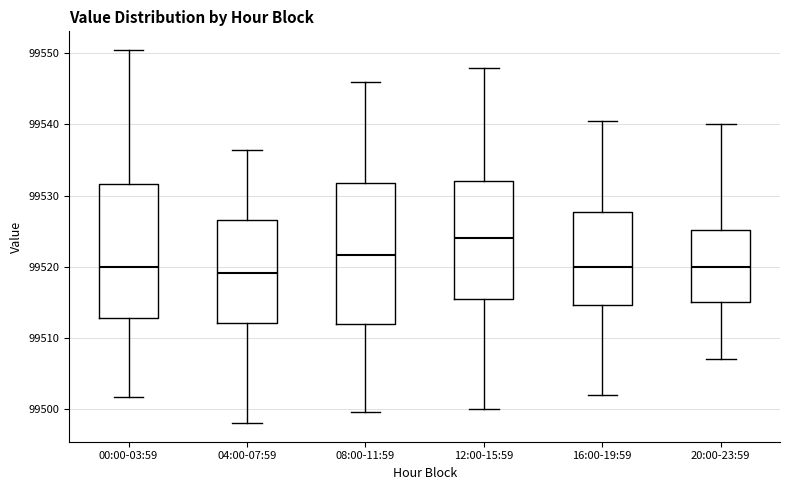

Where is the upper edge of the box for 04:00-07:59 on the y-axis? The values are not printed on the chart, so give them approximately, as read against the axis.

99527